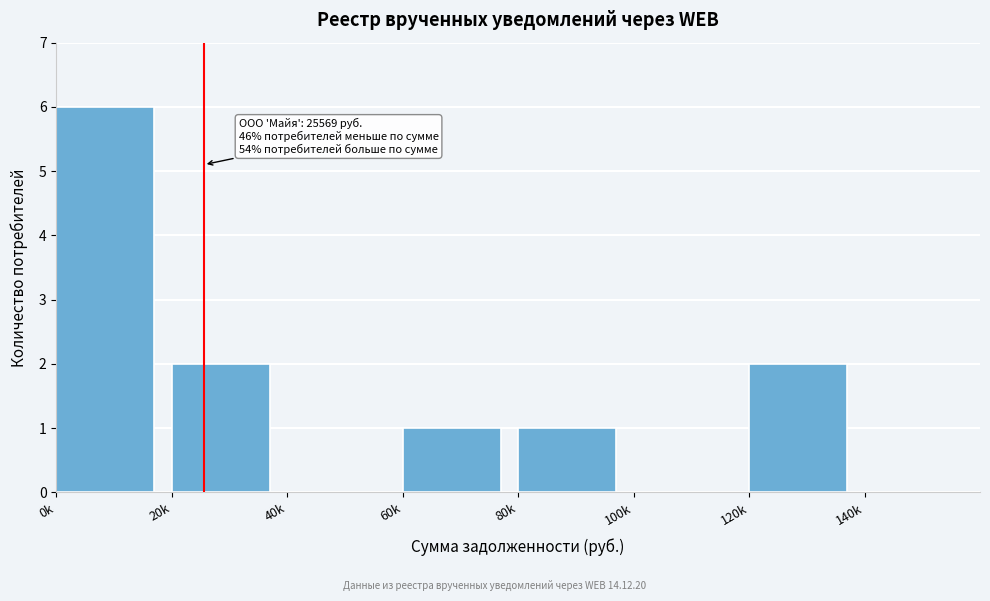

Reading left to right, extract all data points from this chart.

0k=6	20k=2	40k=0	60k=1	80k=1	100k=0	120k=2	140k=0